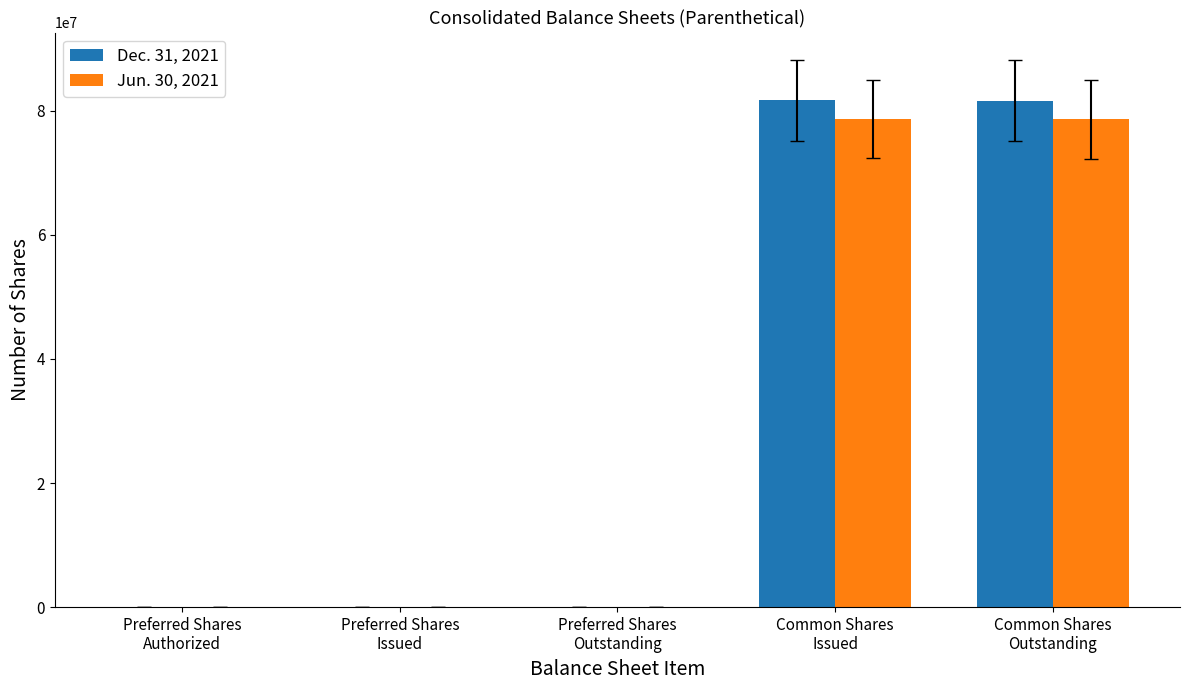

What is the maximum value shown in the chart?

81656033